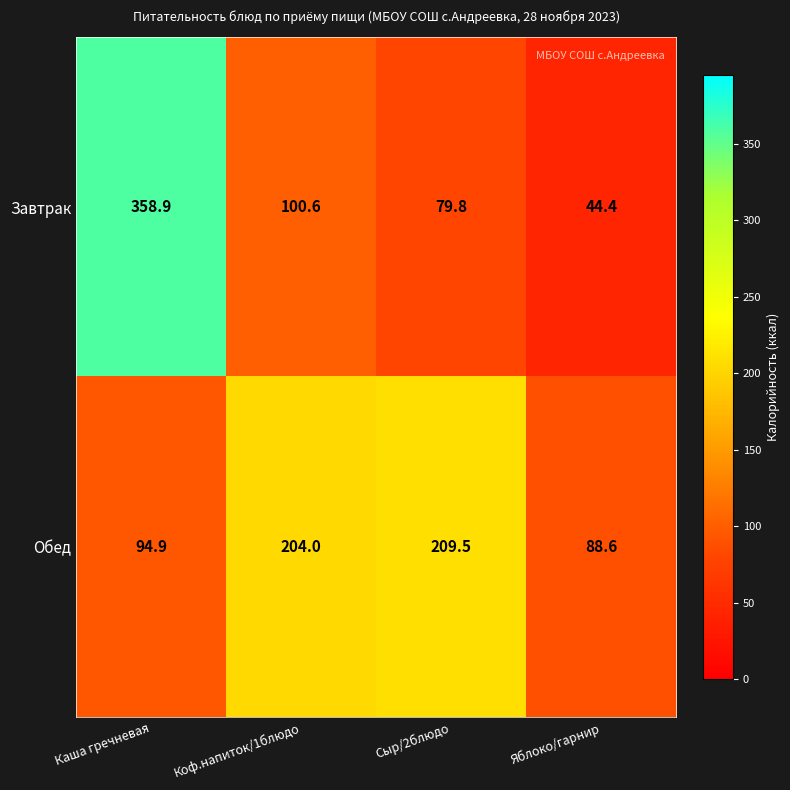

Which label corresponds to the smallest value in the chart?

Яблоко/гарнир